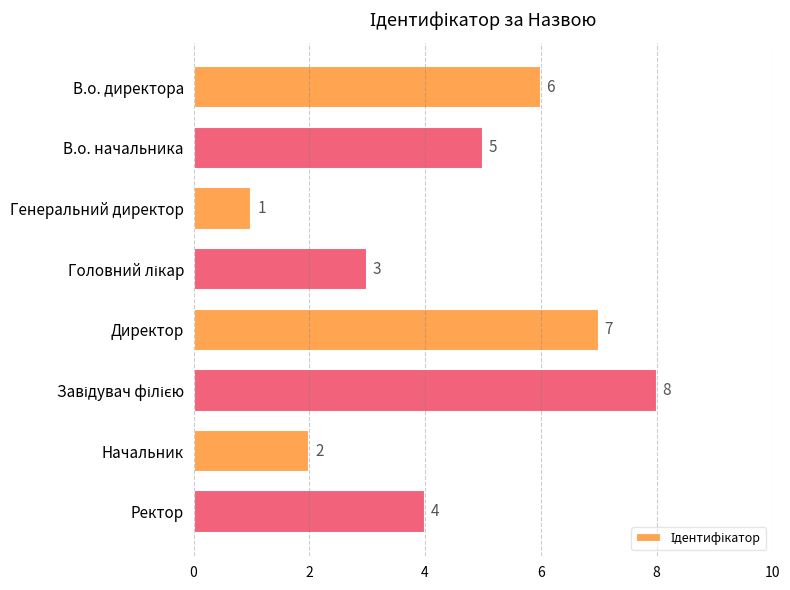

How many data points are less than 5?

4